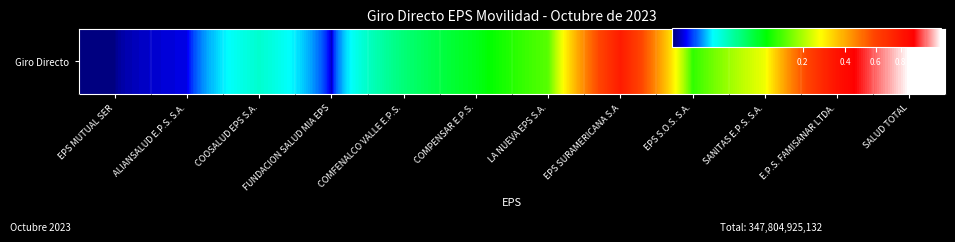

How many series are shown in this chart?

1